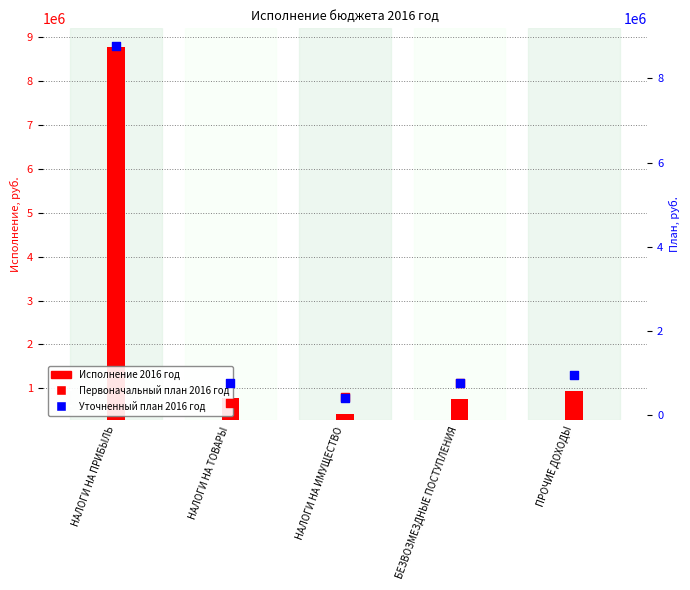

Which series has the largest total across all categories?

Уточненный план 2016 год